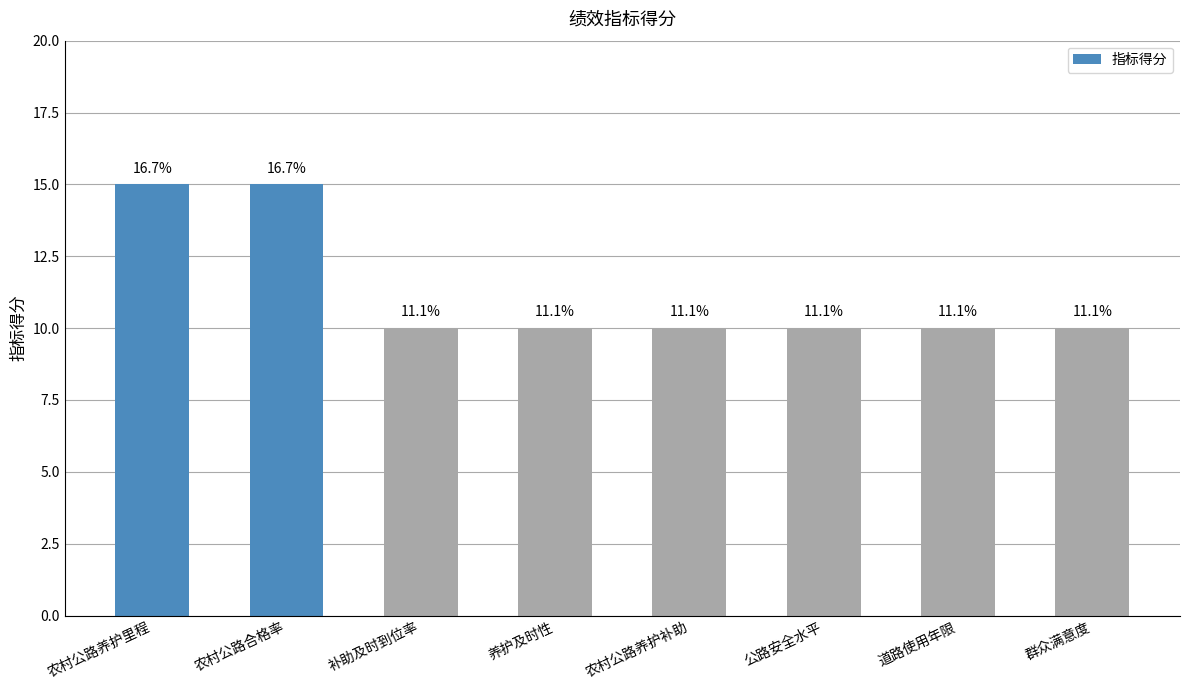

Rank the categories by value from highest to lowest.

农村公路养护里程, 农村公路合格率, 补助及时到位率, 养护及时性, 农村公路养护补助, 公路安全水平, 道路使用年限, 群众满意度